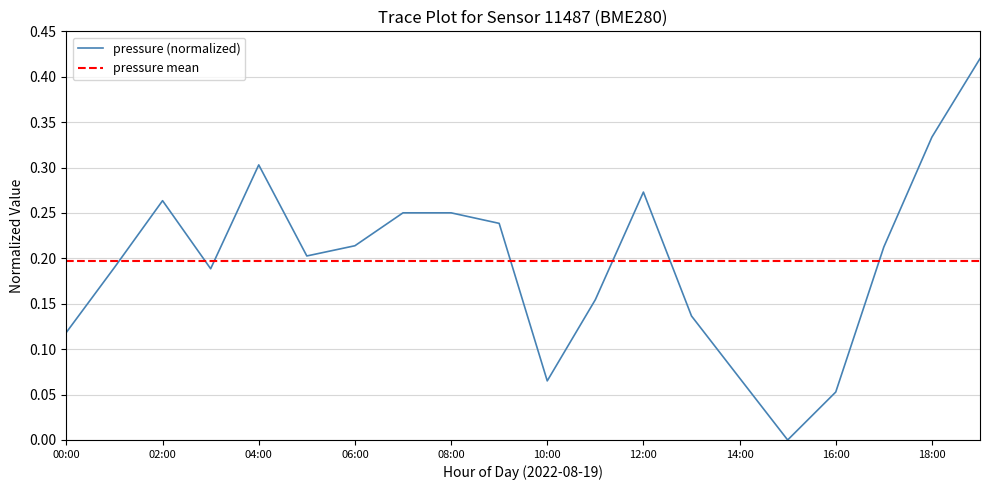

Is it true that the value at 05:00 is 0.3?

False